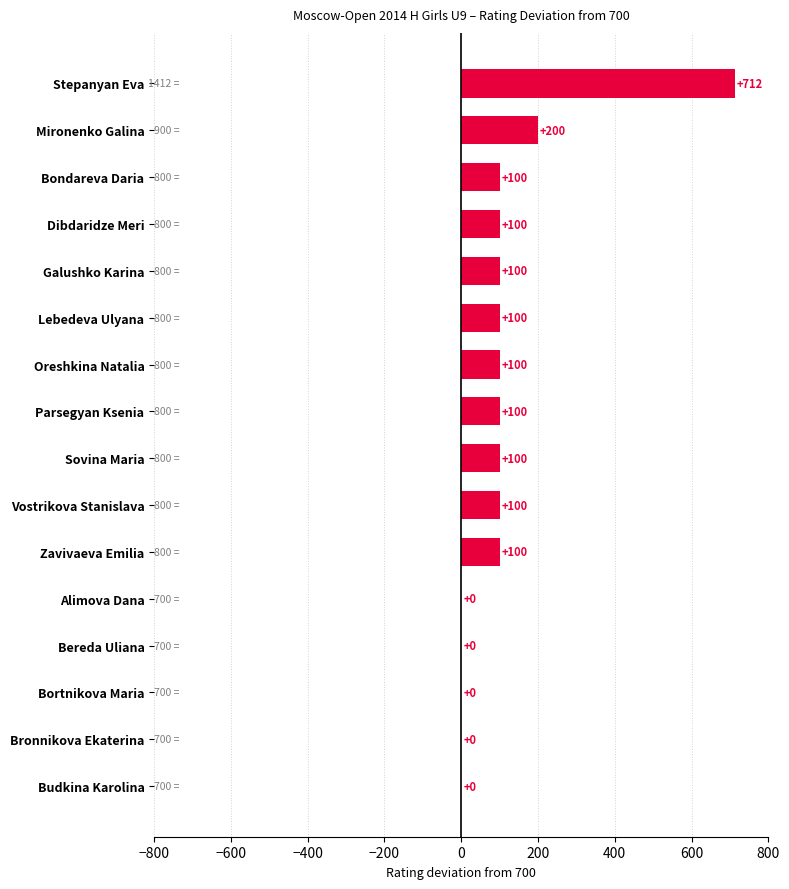

At which label is the value closest to 356?

Mironenko Galina